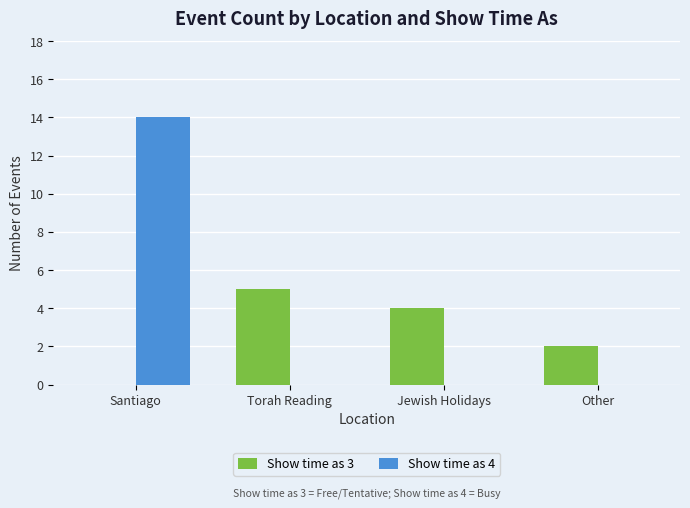

What is the maximum value for Show time as 3?

5